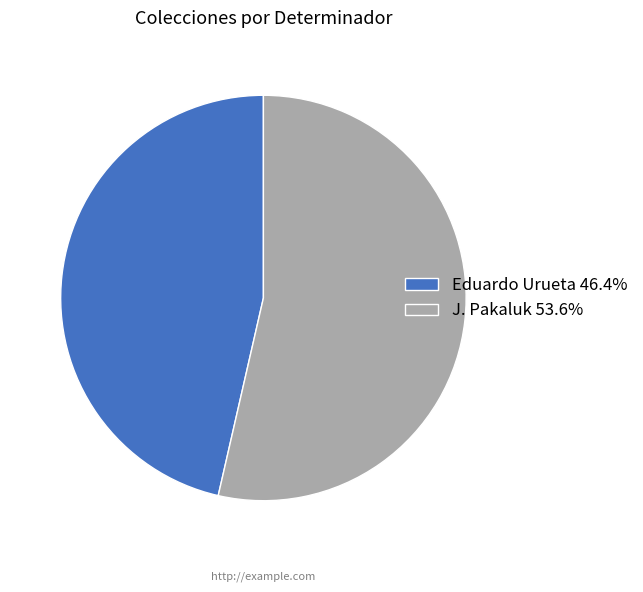

Is J. Pakaluk 53.6% the majority of the pie?

Yes